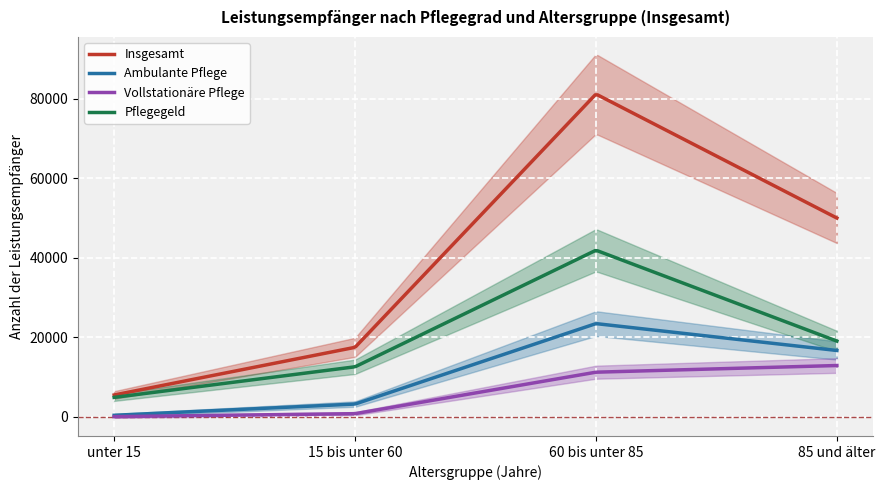

What is the label of the 1st point from the right?

85 und älter